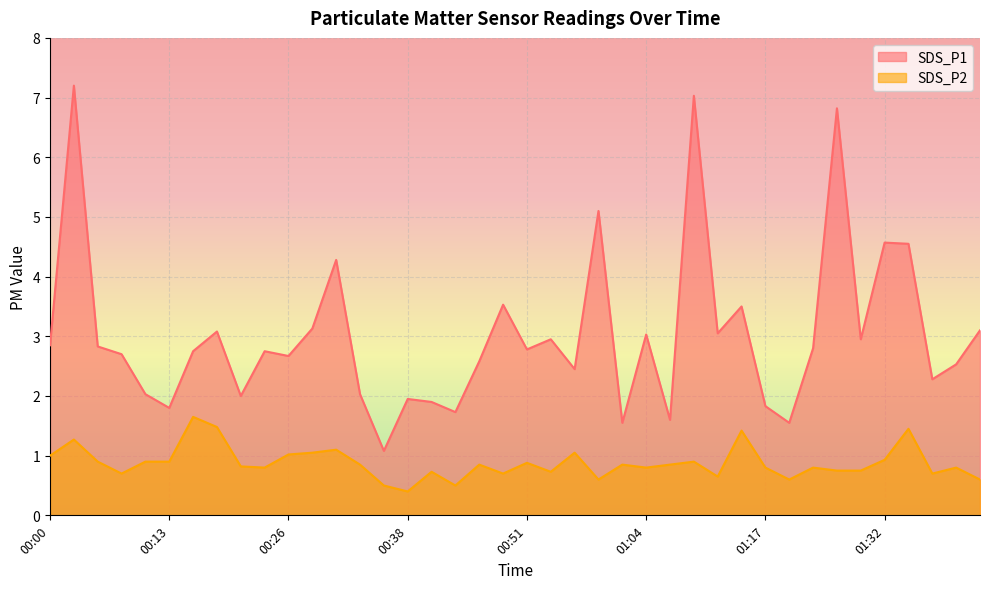

At which category does SDS_P2 reach its first local valley?

00:08